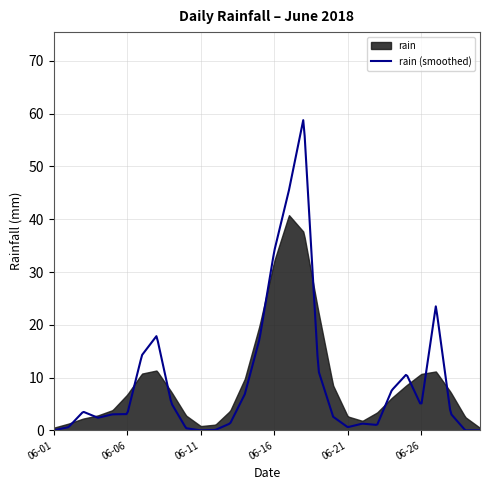

Does the chart display data point markers on the line(s)?

No